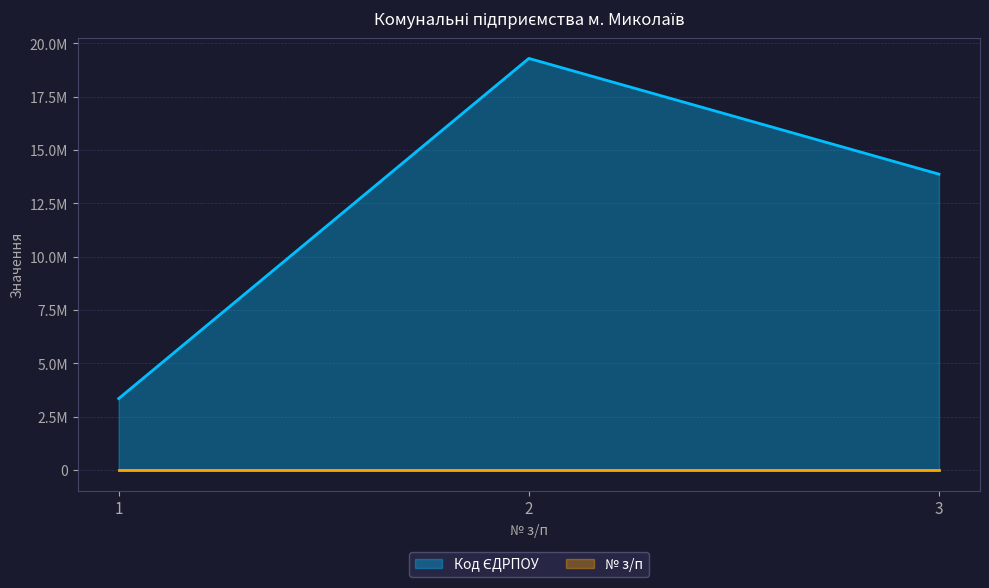

Does the chart display data point markers on the line(s)?

No